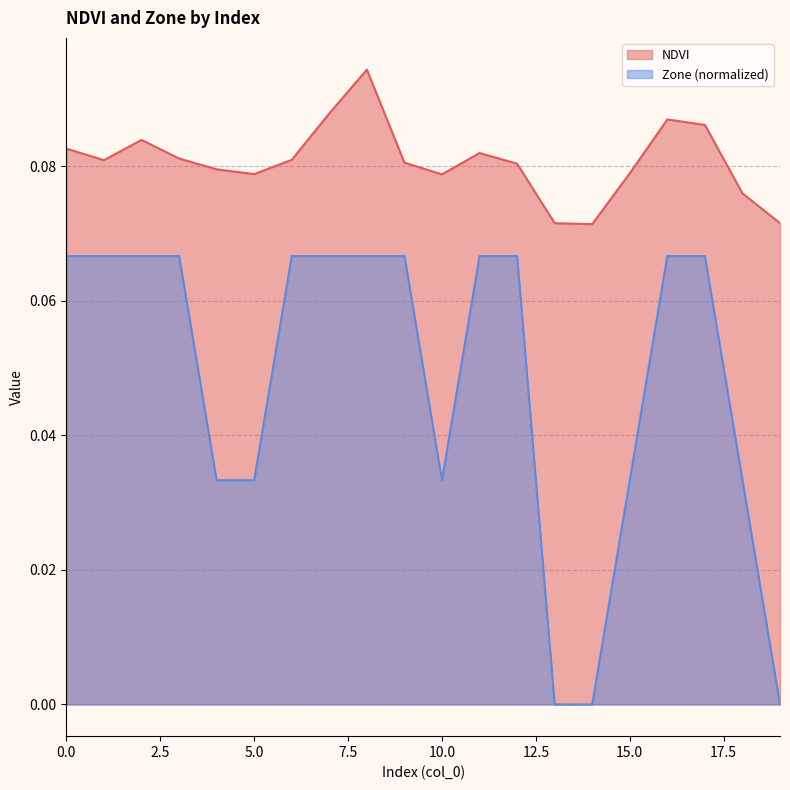

True or false: NDVI has more than 0 interior local peaks.

True